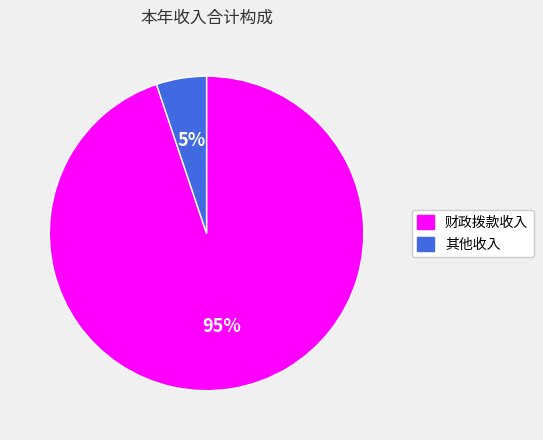

Is 其他收入 the majority of the pie?

No